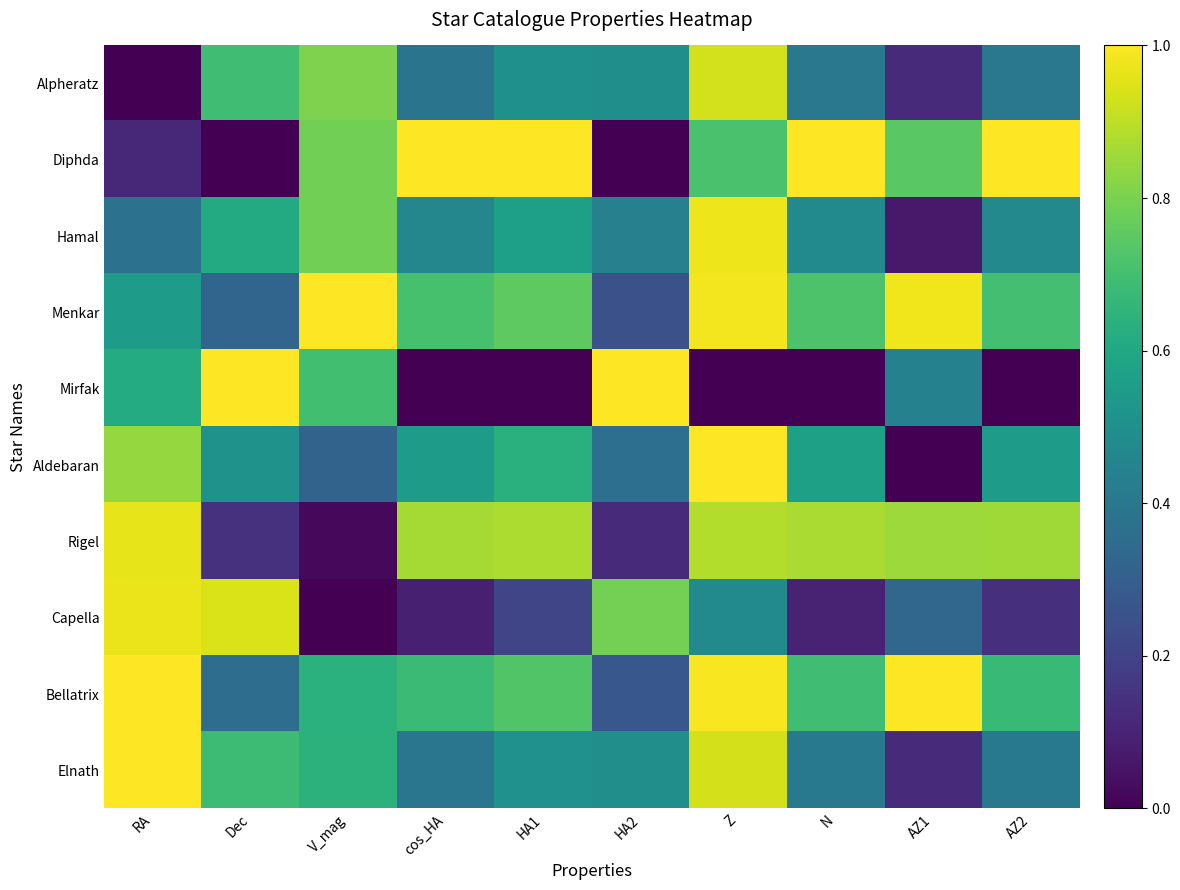

Reading left to right, what are all the values shown in this chart?

Alpheratz: RA=0.0	Dec=0.7	V_mag=0.8	cos_HA=0.4	HA1=0.5	HA2=0.5	Z=0.9	N=0.4	AZ1=0.1	AZ2=0.4
Diphda: RA=0.1	Dec=0.0	V_mag=0.8	cos_HA=1.0	HA1=1.0	HA2=0.0	Z=0.7	N=1.0	AZ1=0.7	AZ2=1.0
Hamal: RA=0.4	Dec=0.6	V_mag=0.8	cos_HA=0.5	HA1=0.6	HA2=0.4	Z=1.0	N=0.5	AZ1=0.1	AZ2=0.5
Menkar: RA=0.5	Dec=0.3	V_mag=1.0	cos_HA=0.7	HA1=0.8	HA2=0.2	Z=1.0	N=0.7	AZ1=1.0	AZ2=0.7
Mirfak: RA=0.6	Dec=1.0	V_mag=0.7	cos_HA=0.0	HA1=0.0	HA2=1.0	Z=0.0	N=0.0	AZ1=0.4	AZ2=0.0
Aldebaran: RA=0.8	Dec=0.5	V_mag=0.3	cos_HA=0.6	HA1=0.6	HA2=0.4	Z=1.0	N=0.6	AZ1=0.0	AZ2=0.6
Rigel: RA=1.0	Dec=0.1	V_mag=0.0	cos_HA=0.9	HA1=0.9	HA2=0.1	Z=0.9	N=0.9	AZ1=0.9	AZ2=0.9
Capella: RA=1.0	Dec=0.9	V_mag=0.0	cos_HA=0.1	HA1=0.2	HA2=0.8	Z=0.5	N=0.1	AZ1=0.3	AZ2=0.1
Bellatrix: RA=1.0	Dec=0.4	V_mag=0.6	cos_HA=0.7	HA1=0.7	HA2=0.3	Z=1.0	N=0.7	AZ1=1.0	AZ2=0.7
Elnath: RA=1.0	Dec=0.7	V_mag=0.6	cos_HA=0.4	HA1=0.5	HA2=0.5	Z=0.9	N=0.4	AZ1=0.1	AZ2=0.4